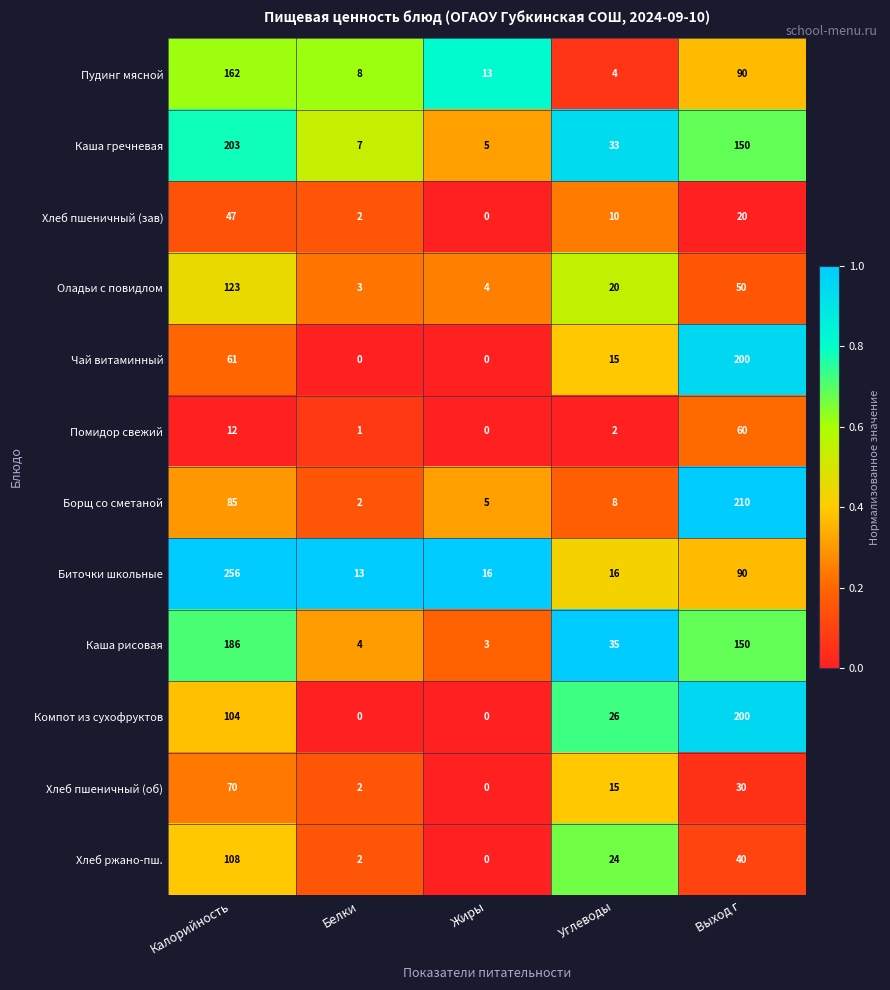

Where is Чай витаминный nearest to the value 100?

Калорийность